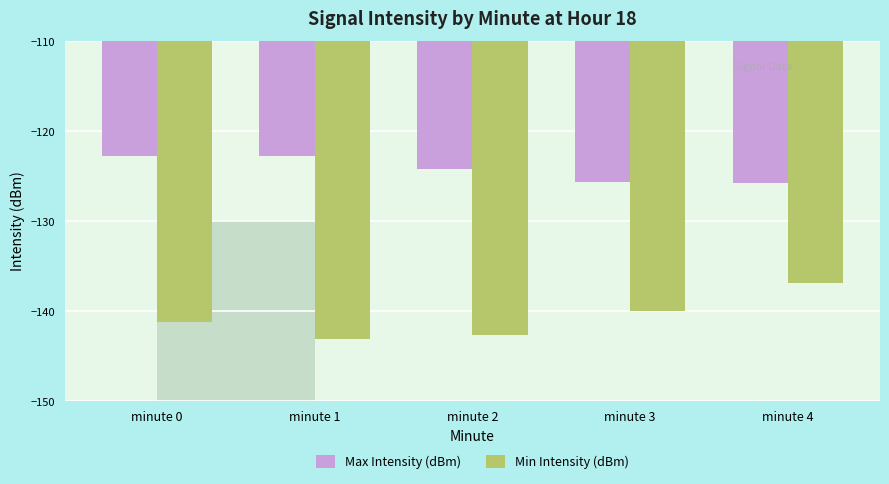

What is the minimum value for Min Intensity (dBm)?

-143.1